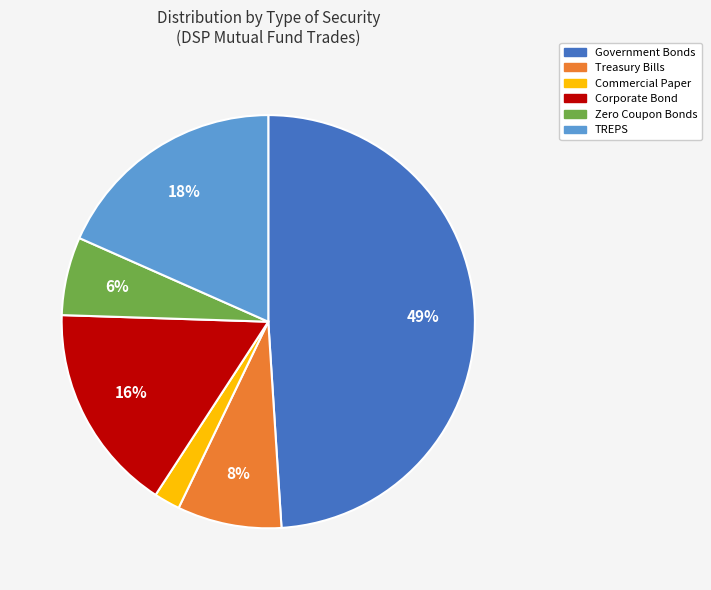

Is there any slice that represents more than half of the pie?

No